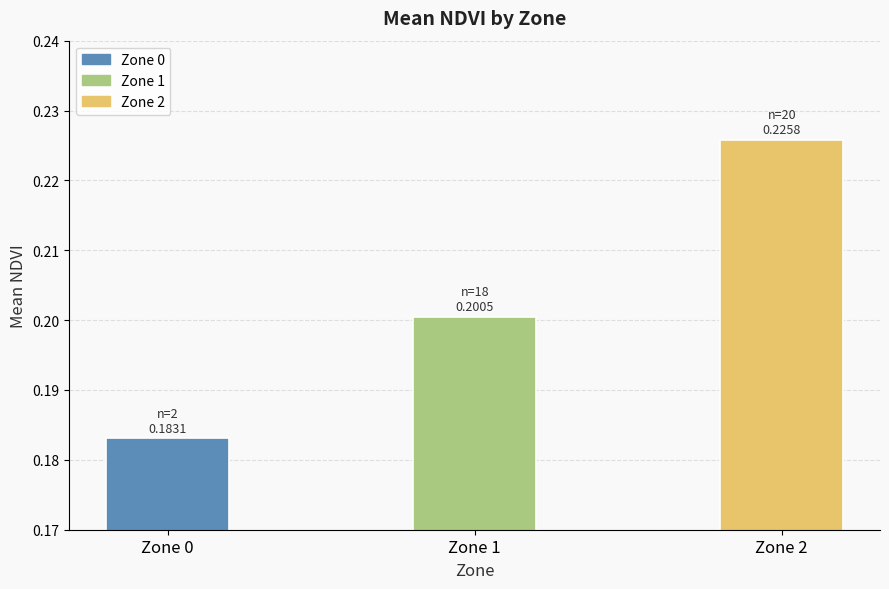

How many series are shown in this chart?

1